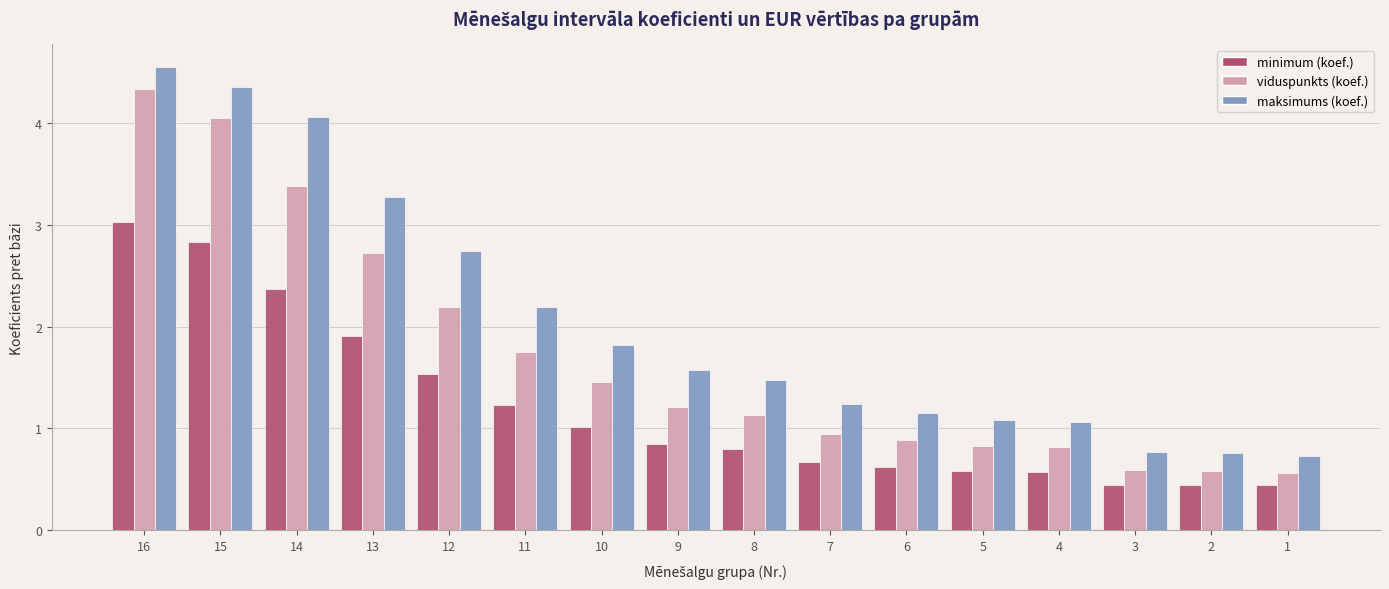

Which series has the largest total across all categories?

maksimums (koef.)